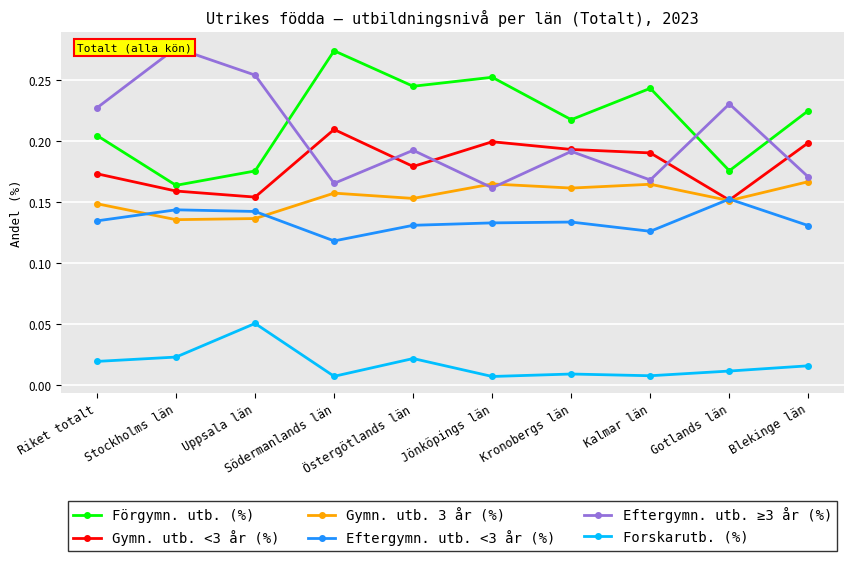

Reading left to right, what are all the values shown in this chart?

Förgymn. utb. (%): Riket totalt=0.2	Stockholms län=0.2	Uppsala län=0.2	Södermanlands län=0.3	Östergötlands län=0.2	Jönköpings län=0.3	Kronobergs län=0.2	Kalmar län=0.2	Gotlands län=0.2	Blekinge län=0.2
Gymn. utb. <3 år (%): Riket totalt=0.2	Stockholms län=0.2	Uppsala län=0.2	Södermanlands län=0.2	Östergötlands län=0.2	Jönköpings län=0.2	Kronobergs län=0.2	Kalmar län=0.2	Gotlands län=0.2	Blekinge län=0.2
Gymn. utb. 3 år (%): Riket totalt=0.1	Stockholms län=0.1	Uppsala län=0.1	Södermanlands län=0.2	Östergötlands län=0.2	Jönköpings län=0.2	Kronobergs län=0.2	Kalmar län=0.2	Gotlands län=0.2	Blekinge län=0.2
Eftergymn. utb. <3 år (%): Riket totalt=0.1	Stockholms län=0.1	Uppsala län=0.1	Södermanlands län=0.1	Östergötlands län=0.1	Jönköpings län=0.1	Kronobergs län=0.1	Kalmar län=0.1	Gotlands län=0.2	Blekinge län=0.1
Eftergymn. utb. ≥3 år (%): Riket totalt=0.2	Stockholms län=0.3	Uppsala län=0.3	Södermanlands län=0.2	Östergötlands län=0.2	Jönköpings län=0.2	Kronobergs län=0.2	Kalmar län=0.2	Gotlands län=0.2	Blekinge län=0.2
Forskarutb. (%): Riket totalt=0.0	Stockholms län=0.0	Uppsala län=0.1	Södermanlands län=0.0	Östergötlands län=0.0	Jönköpings län=0.0	Kronobergs län=0.0	Kalmar län=0.0	Gotlands län=0.0	Blekinge län=0.0